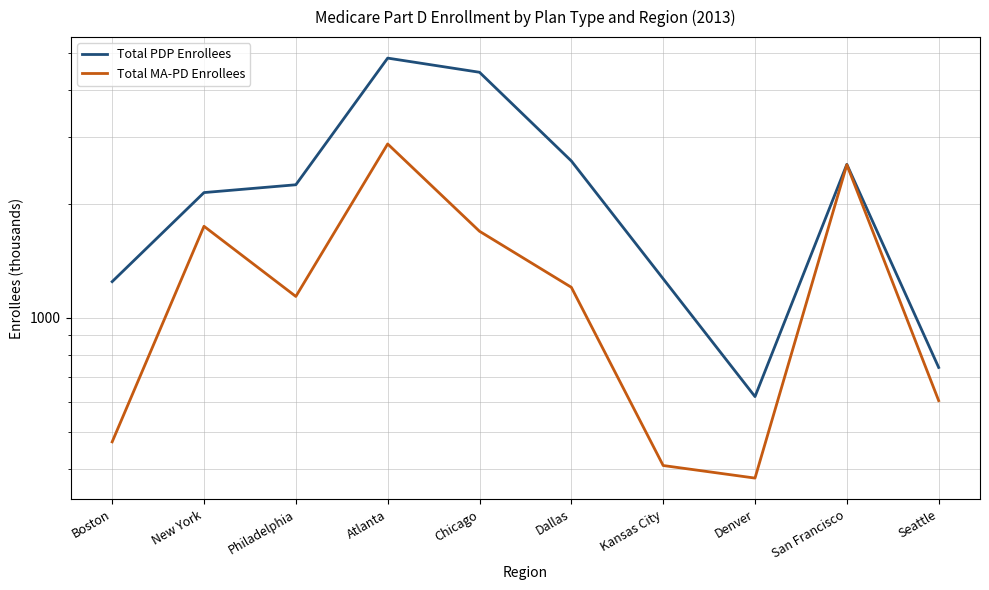

Which label corresponds to the smallest value in the chart?

Denver